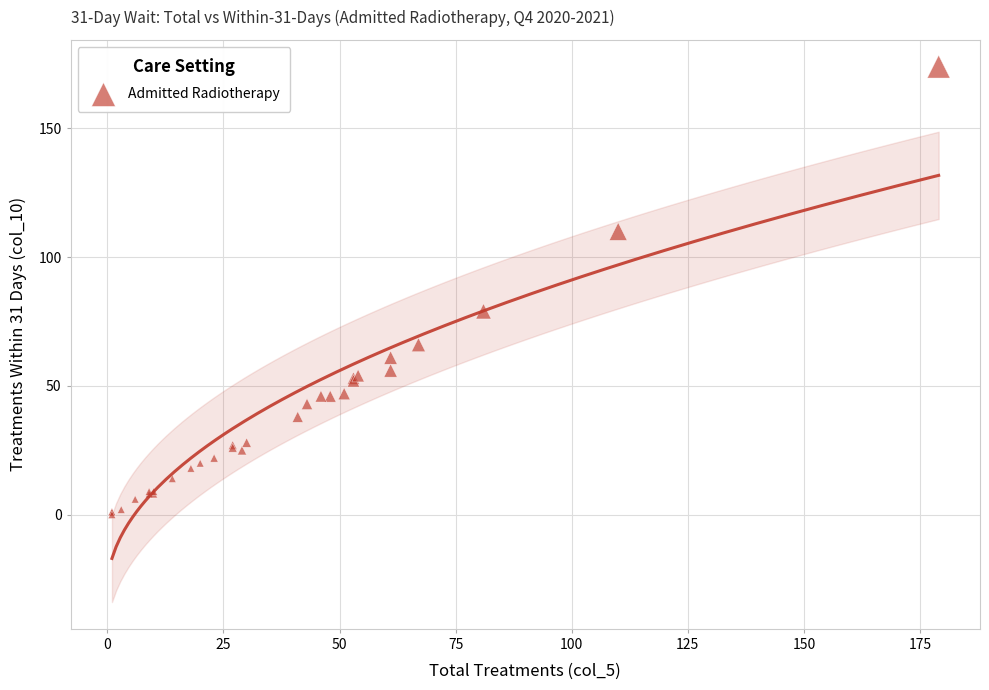

What Y value in the scatter plot is closest to 87?

79